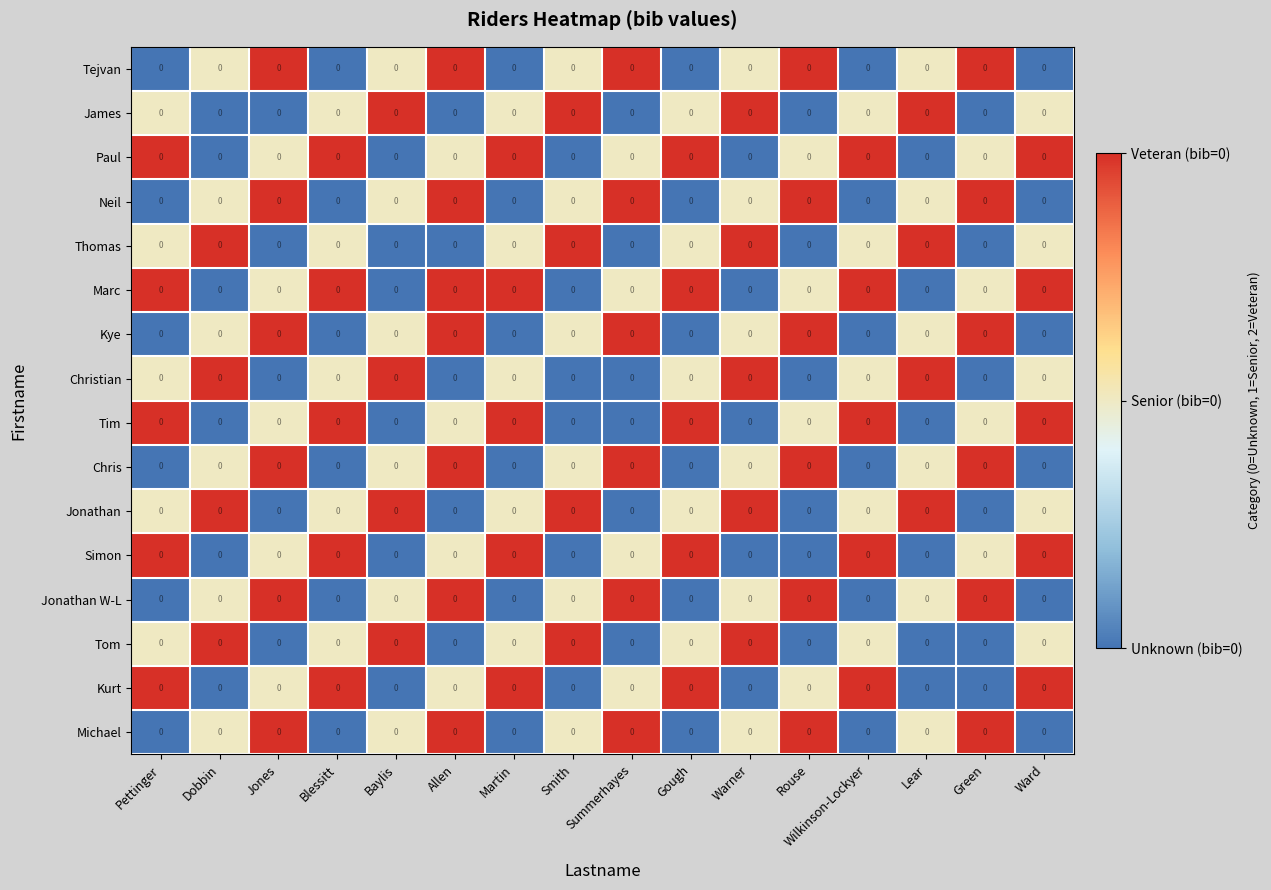

Which category has the lowest value in the Tom series?

Jones